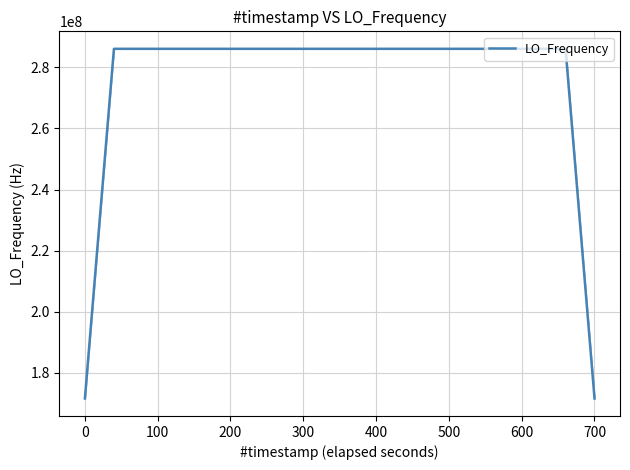

What is the smallest value displayed?

171621000.4